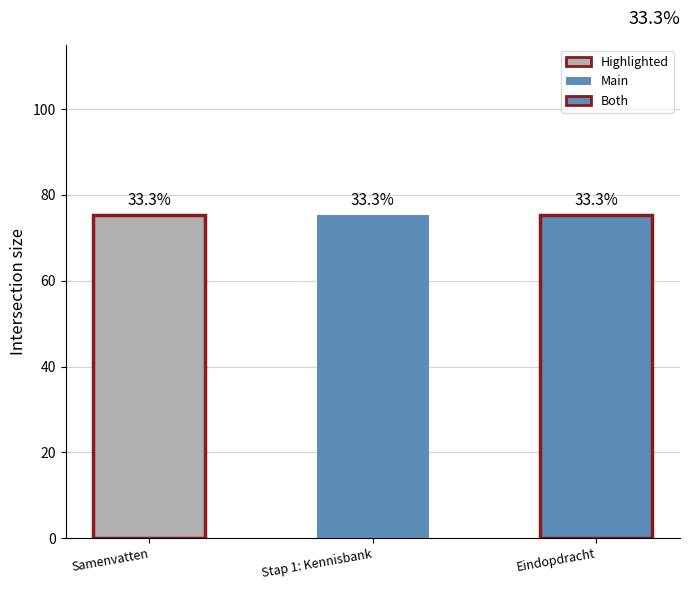

Rank the categories by value from highest to lowest.

Eindopdracht, Stap 1: Kennisbank, Samenvatten